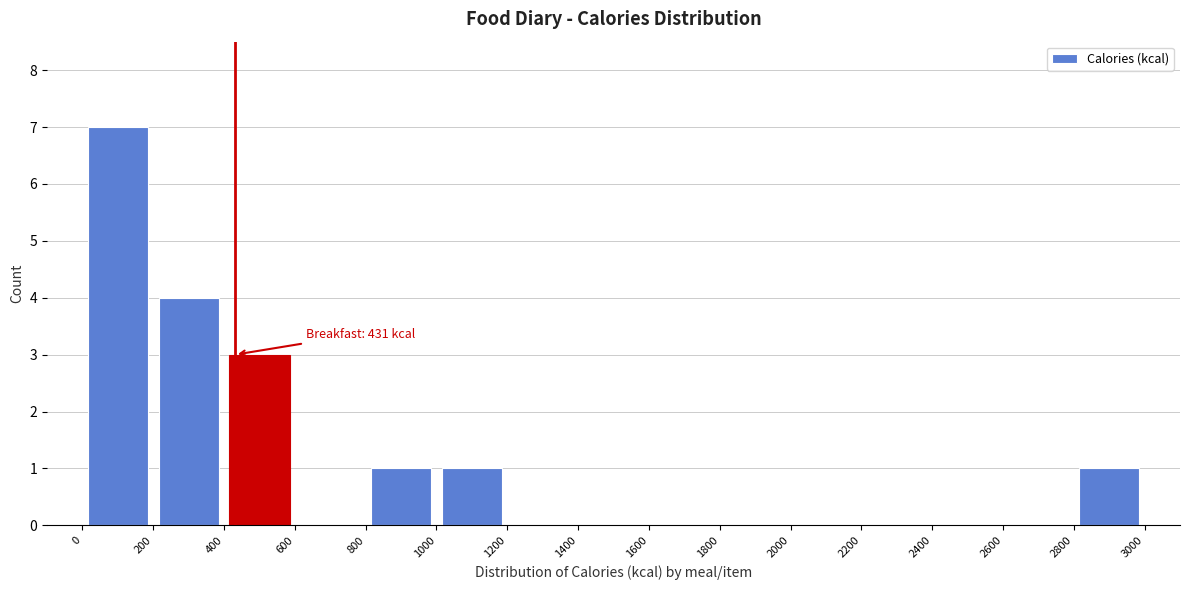

Over which range of the x-axis is the bar tallest?

0 to 200